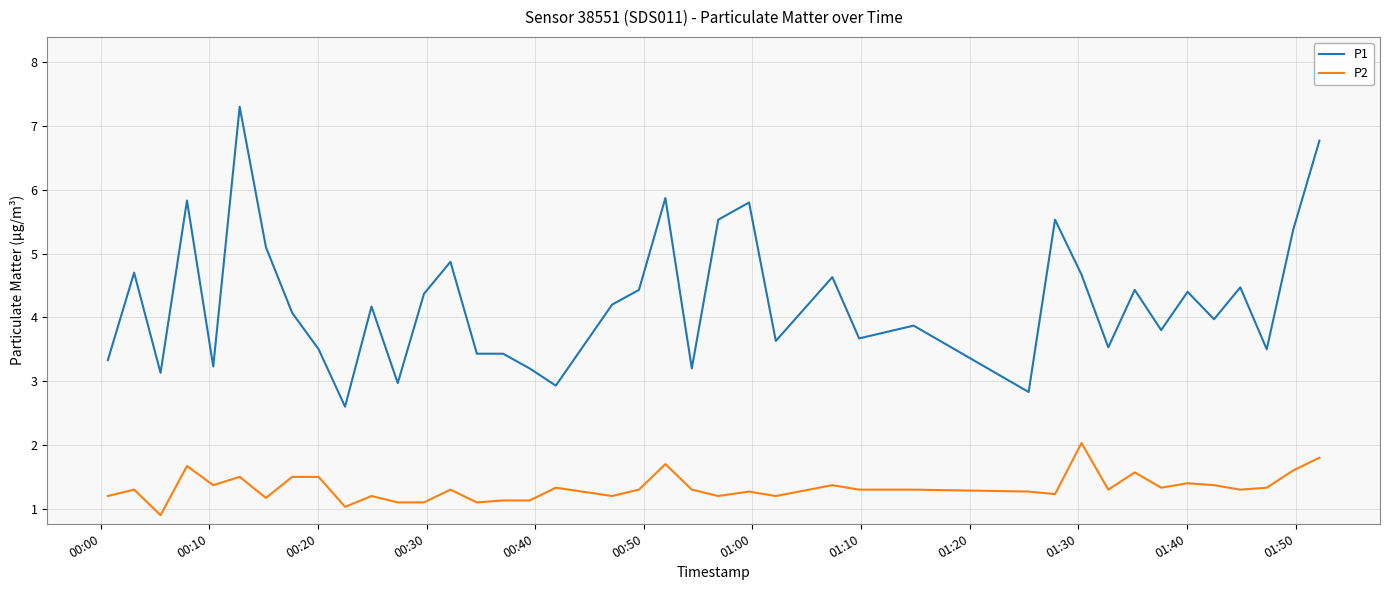

List the series in order of their overall mean, lowest first.

P2, P1